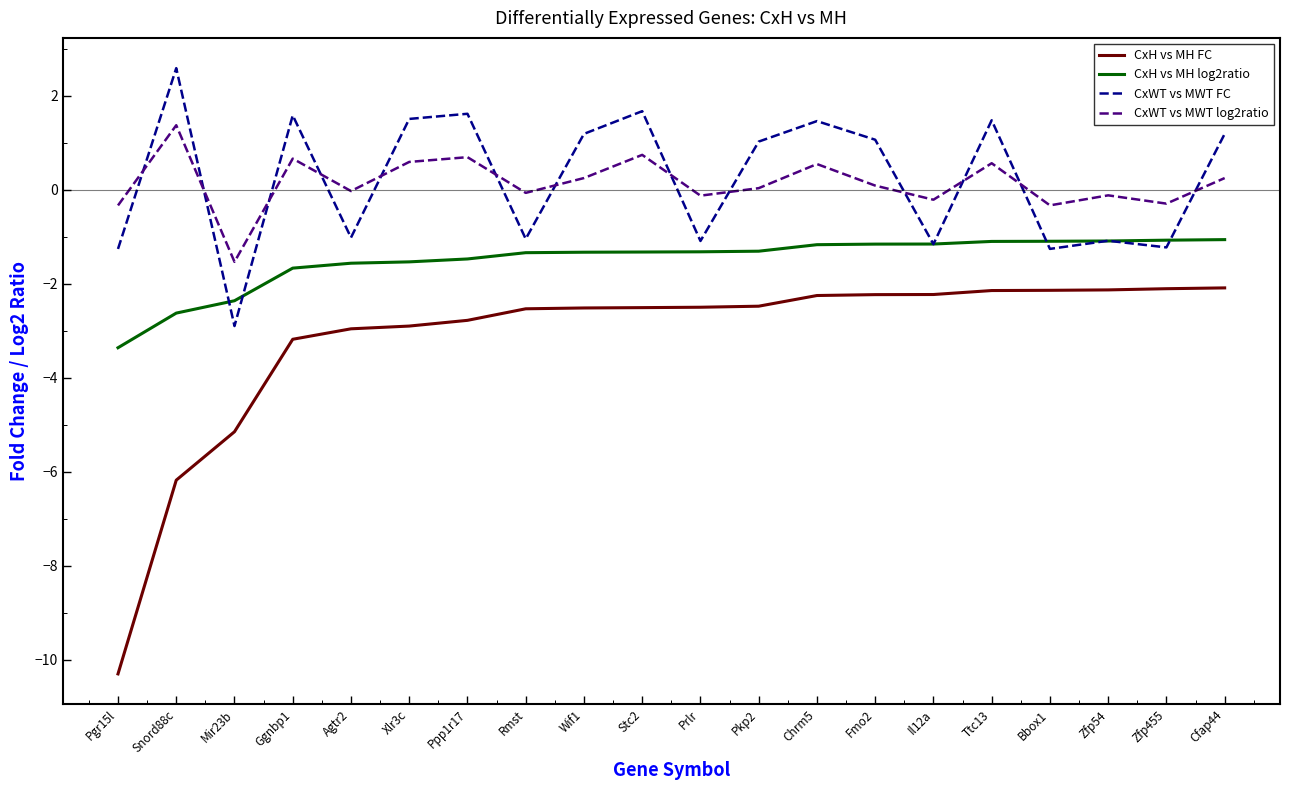

True or false: CxH vs MH FC and CxH vs MH log2ratio intersect in this chart.

False